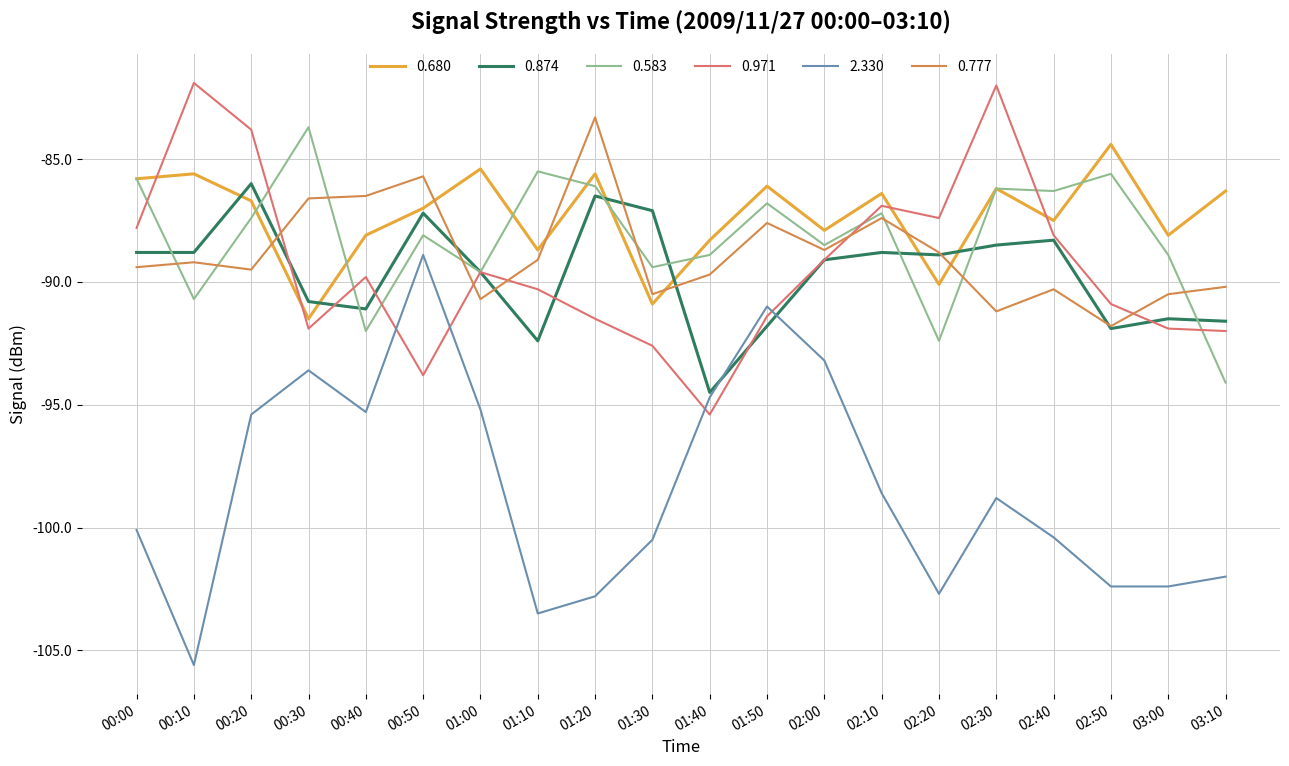

After their last crossing, which series has the higher values: 0.971 or 0.777?

0.777